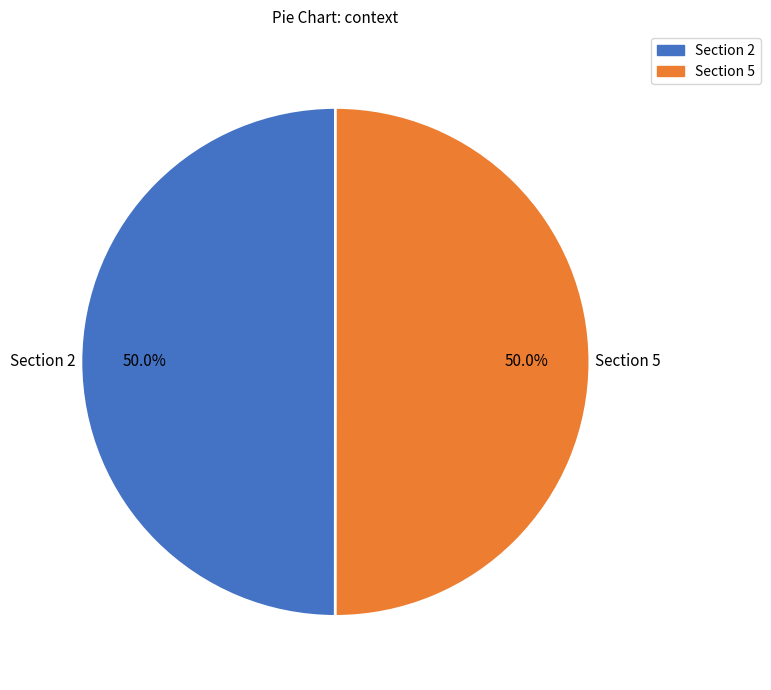

How many segments does this pie chart have?

2